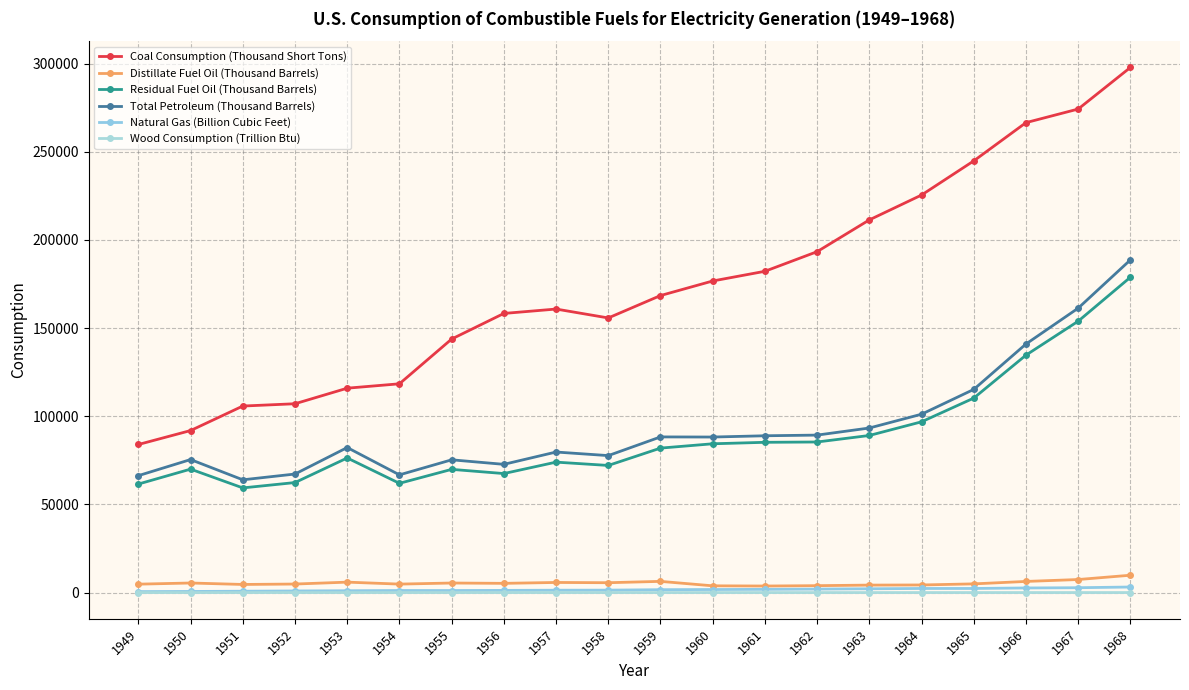

Which series has the largest total across all categories?

Coal Consumption (Thousand Short Tons)